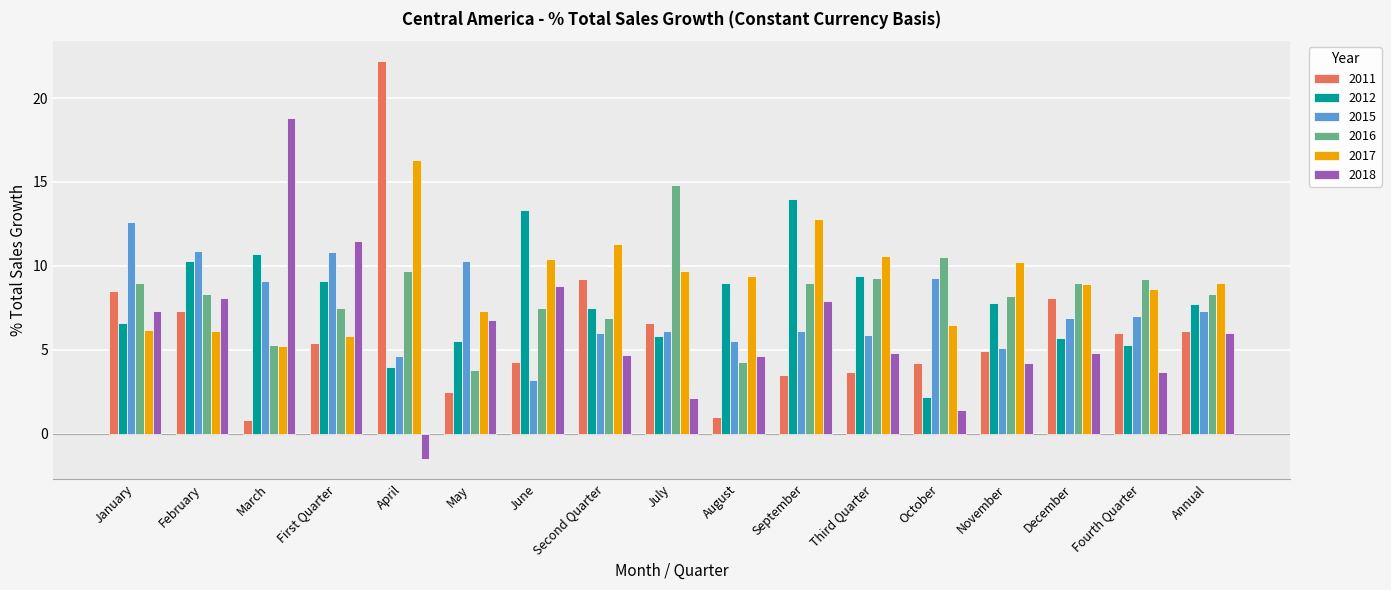

Which label corresponds to the largest value in the chart?

April